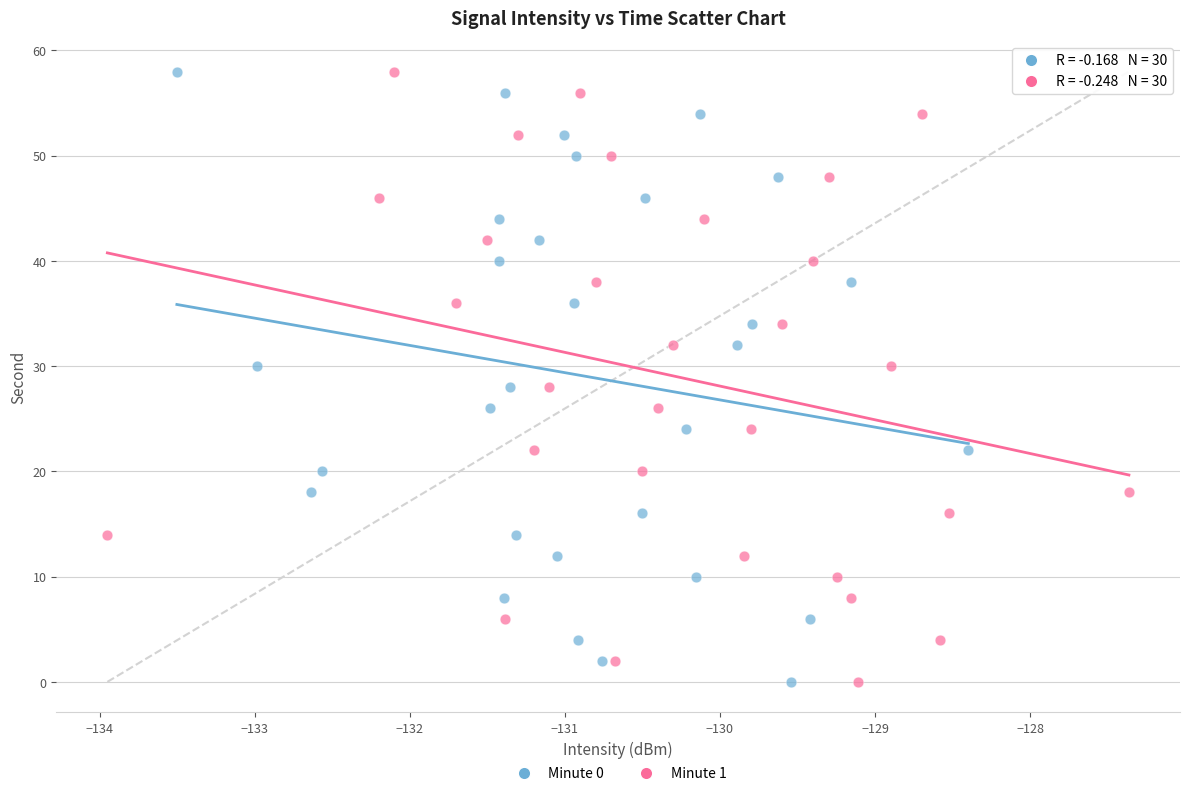

What are all the series names shown in the legend?

Minute 0, Minute 1